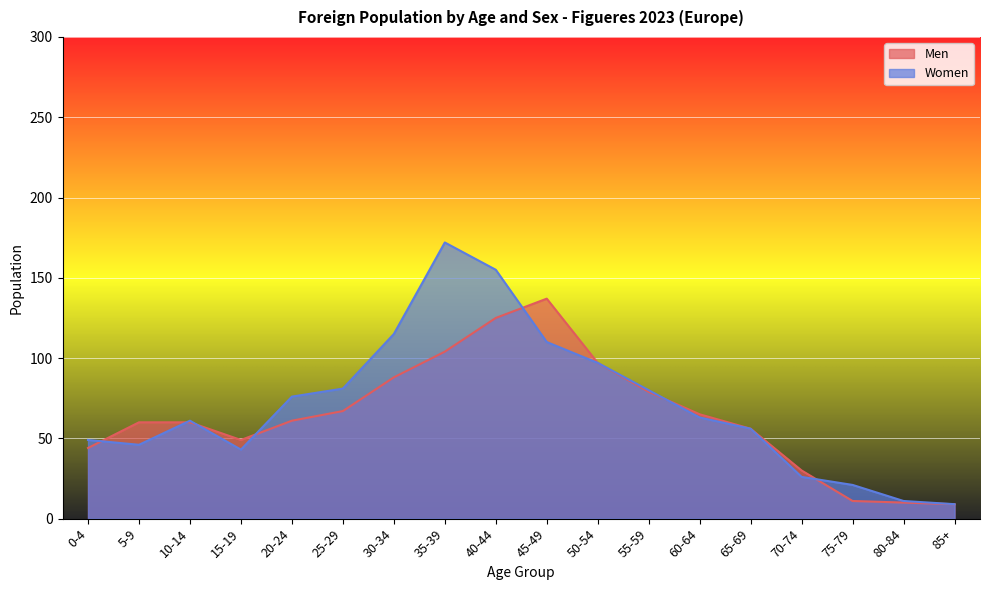

Between which two adjacent categories do Women and Men first intersect?

0-4 and 5-9